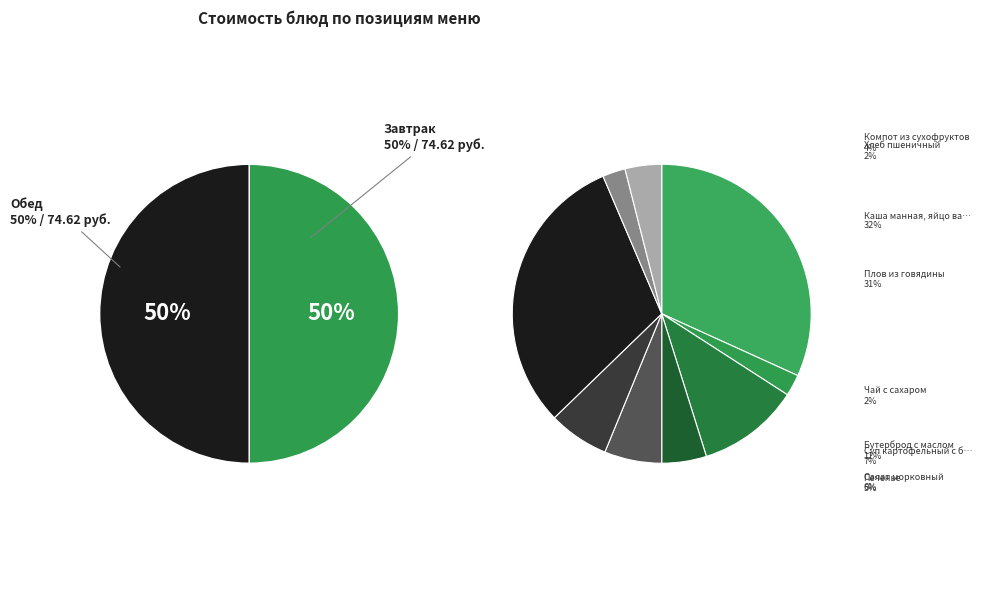

Does Каша манная, яйцо вареное account for over 50% of the chart?

No